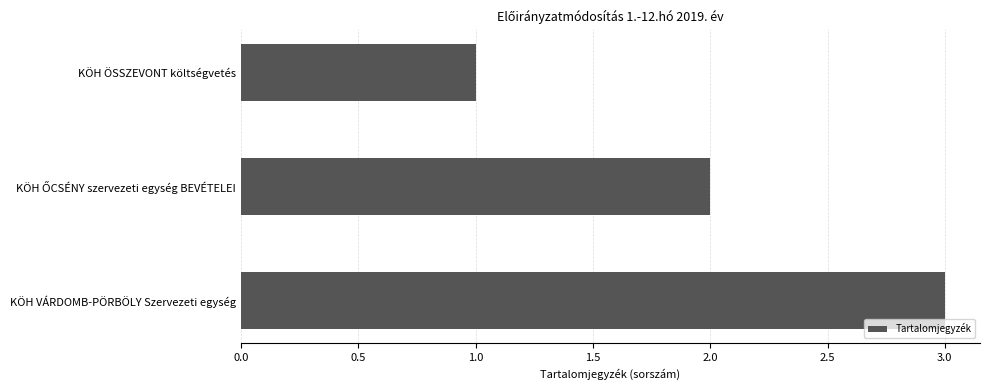

What is the approximate value at KÖH VÁRDOMB-PÖRBÖLY Szervezeti egység?

3